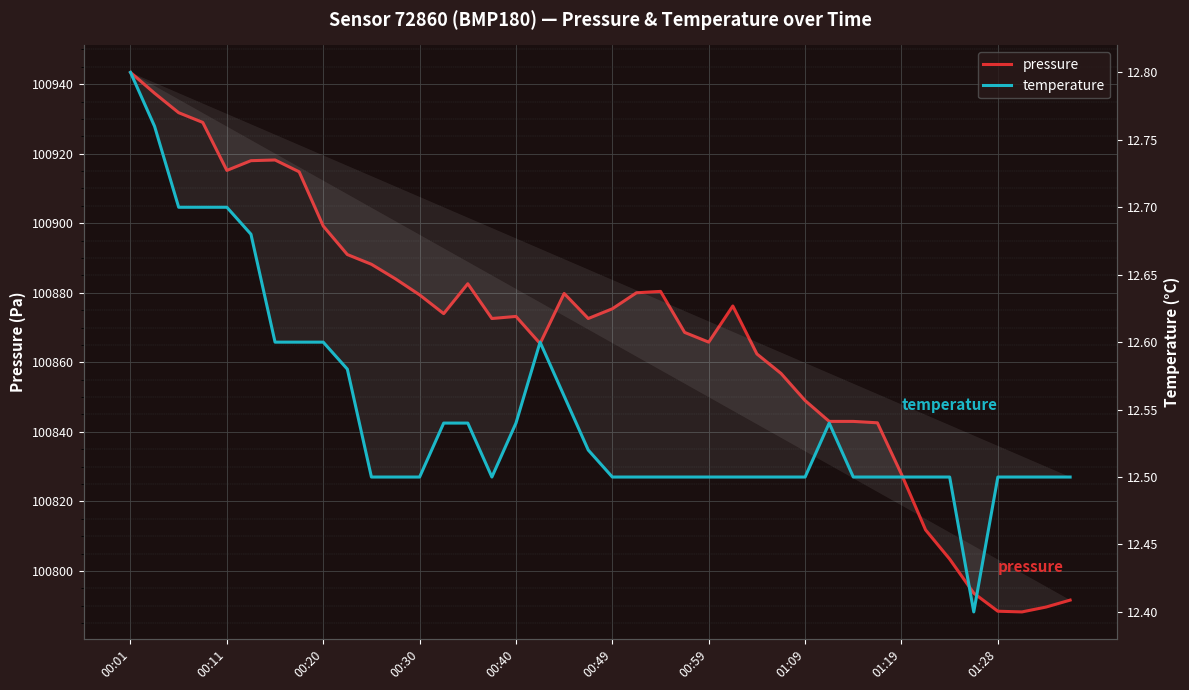

Is this an area chart (filled region under the line)?

No